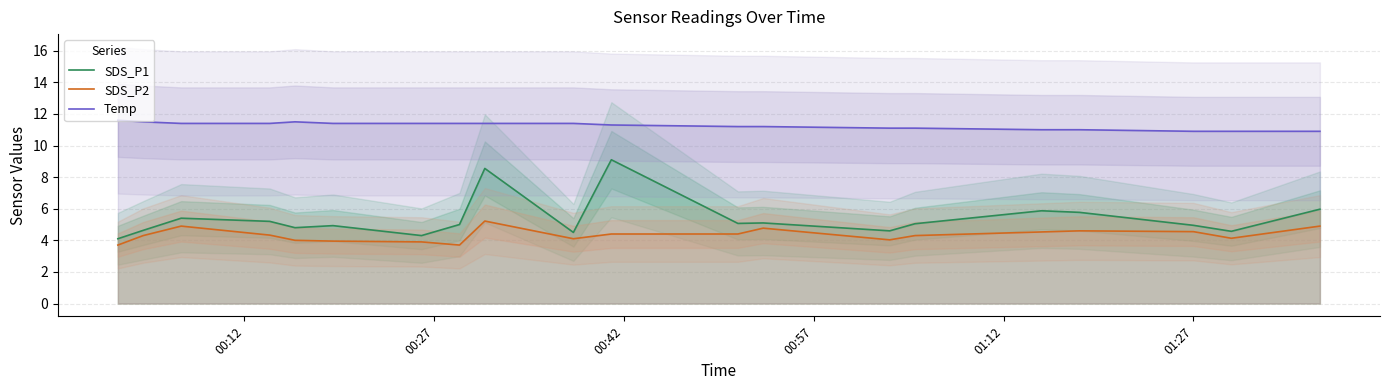

True or false: Temp and SDS_P2 cross at least once.

False